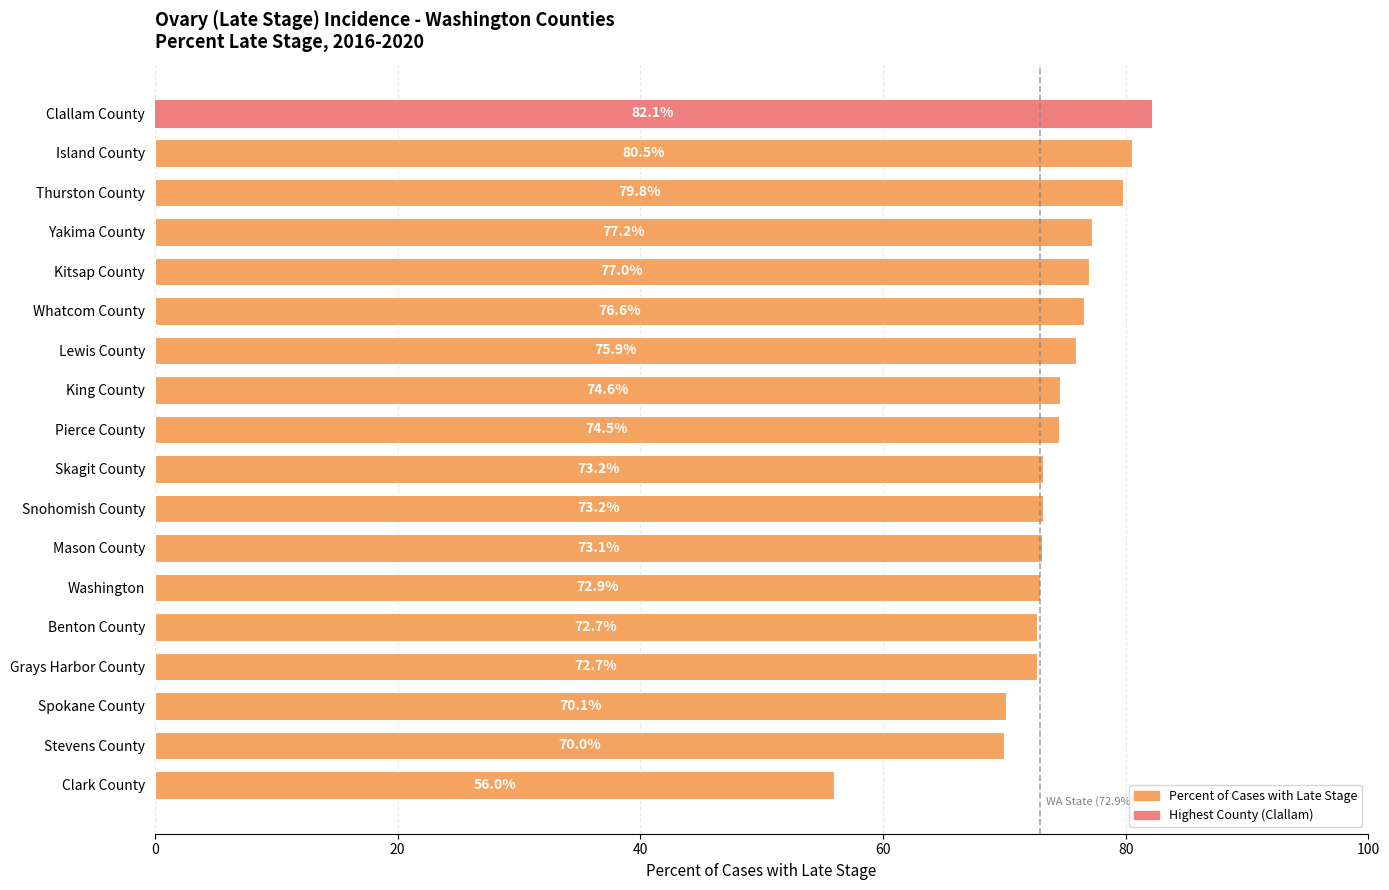

What is the label of the 18th bar from the bottom?

Clallam County